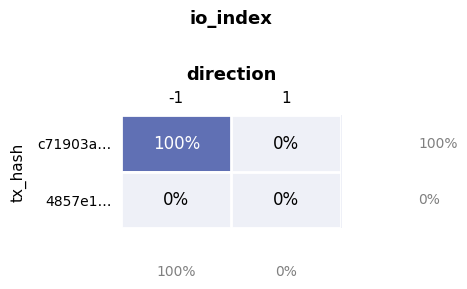

Reading left to right, extract all data points from this chart.

c71903a…: 100	0
4857e1…: 0	0